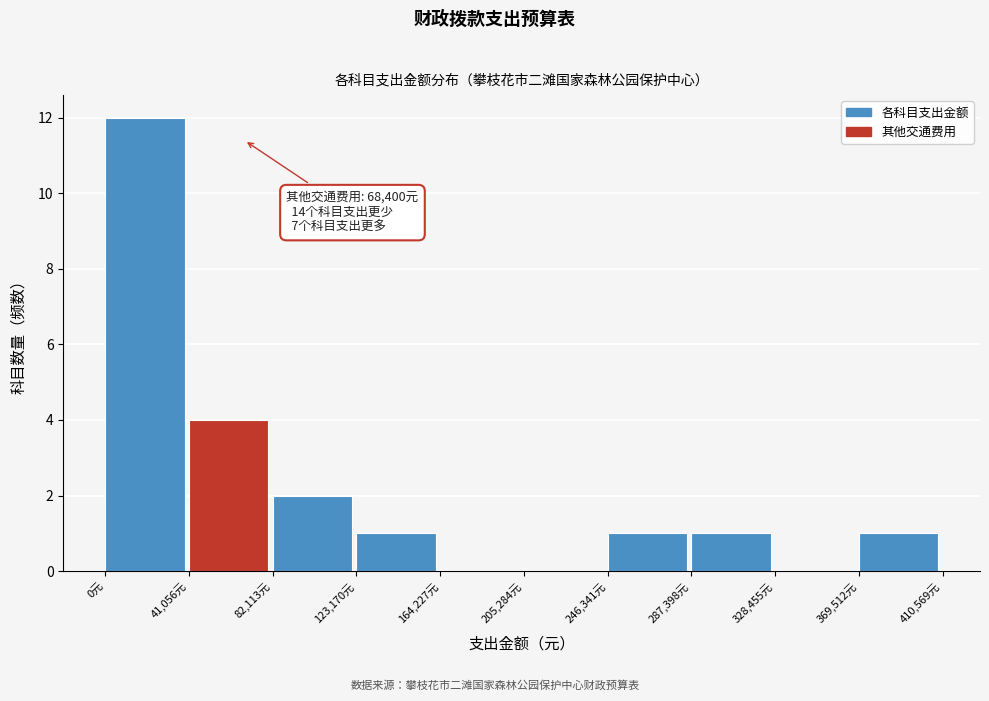

Over which range of the x-axis is the bar tallest?

0 to 40000